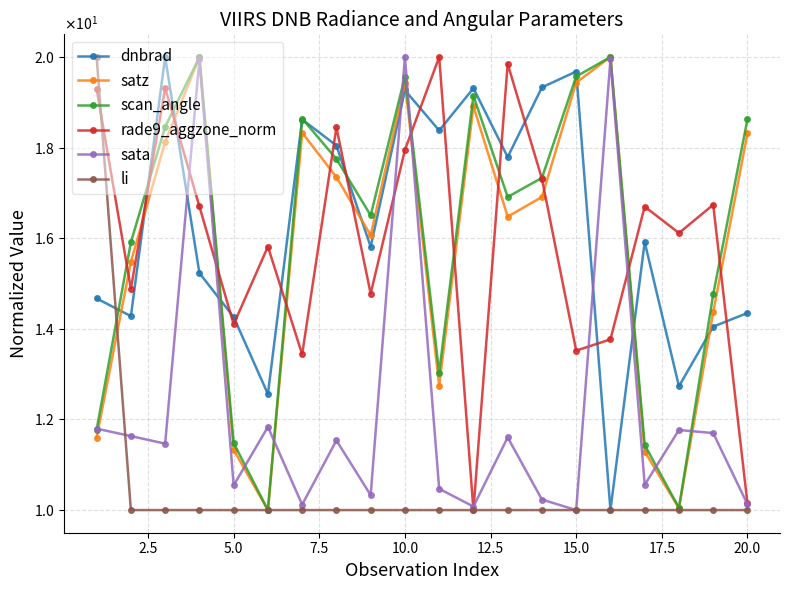

What are all the series names shown in the legend?

dnbrad, satz, scan_angle, rade9_aggzone_norm, sata, li